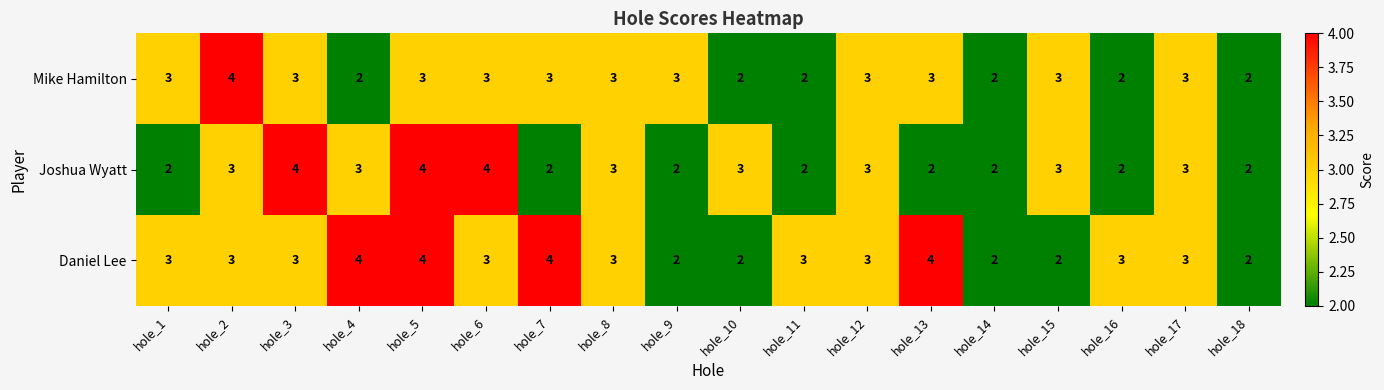

What is the greatest value displayed?

4